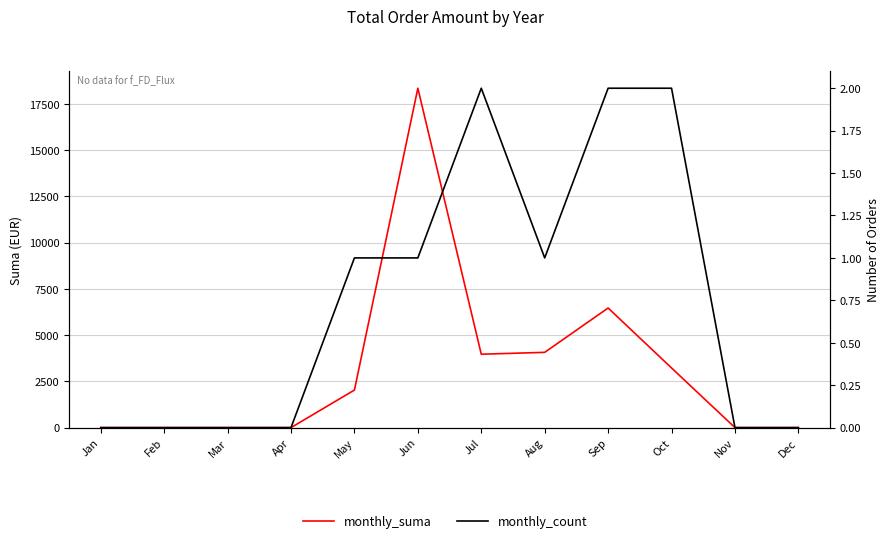

What is the total value across all series at Aug?

4070.8